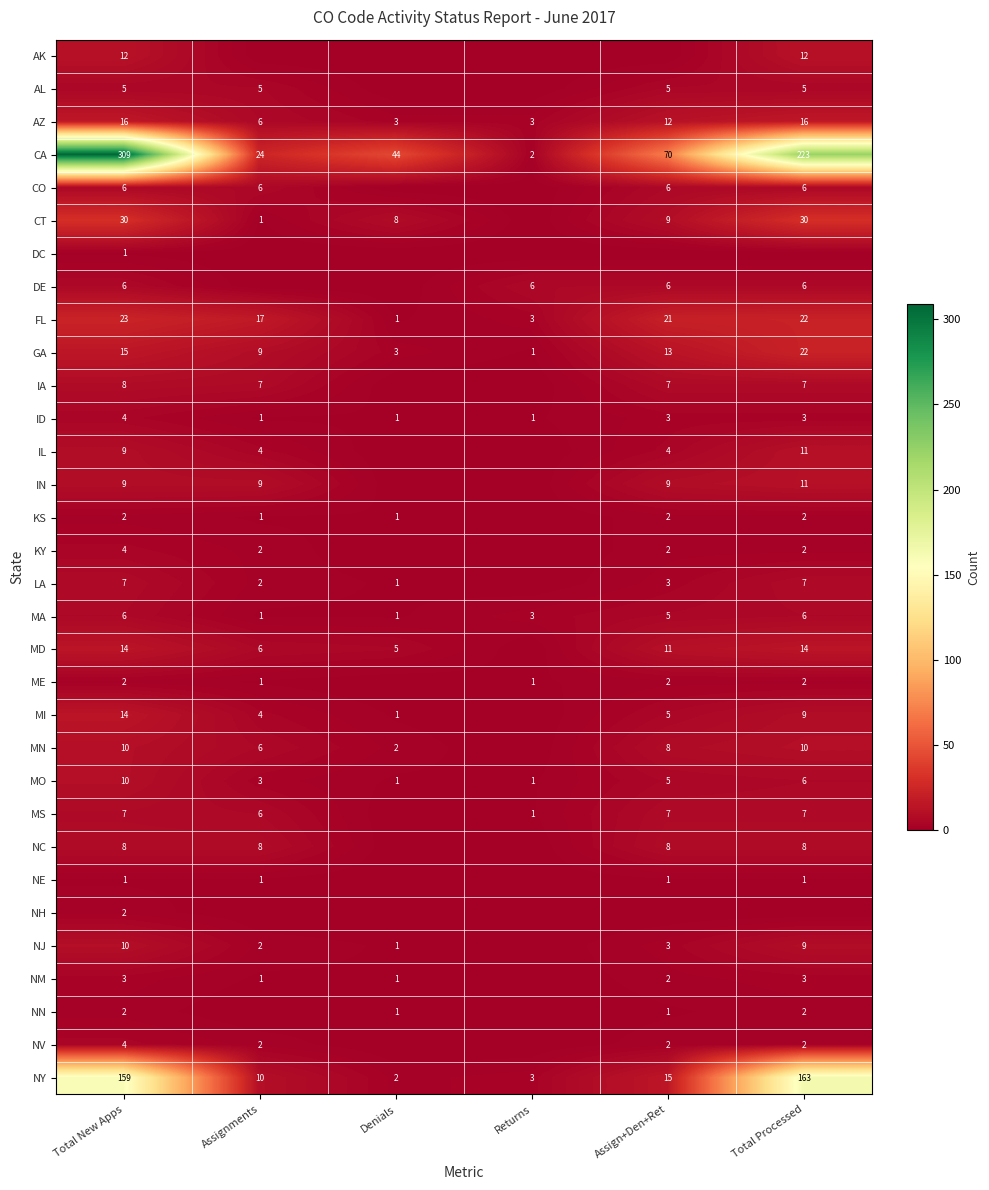

What is the difference between the second highest and second lowest values in the GA series?

12